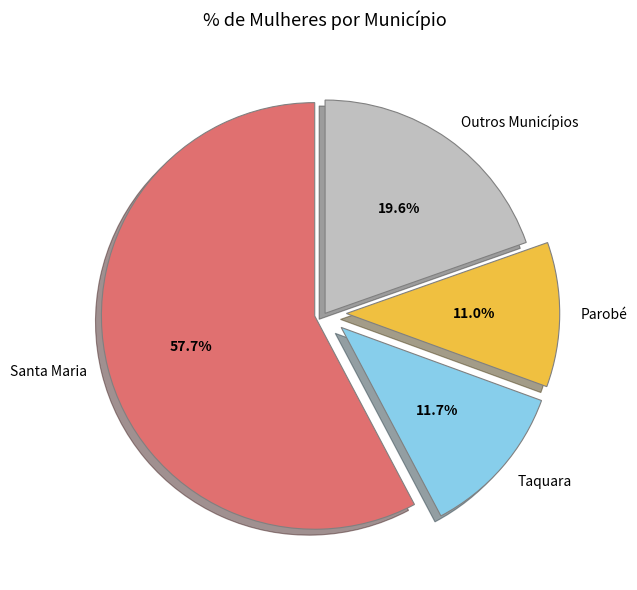

How many slices are in this pie chart?

4